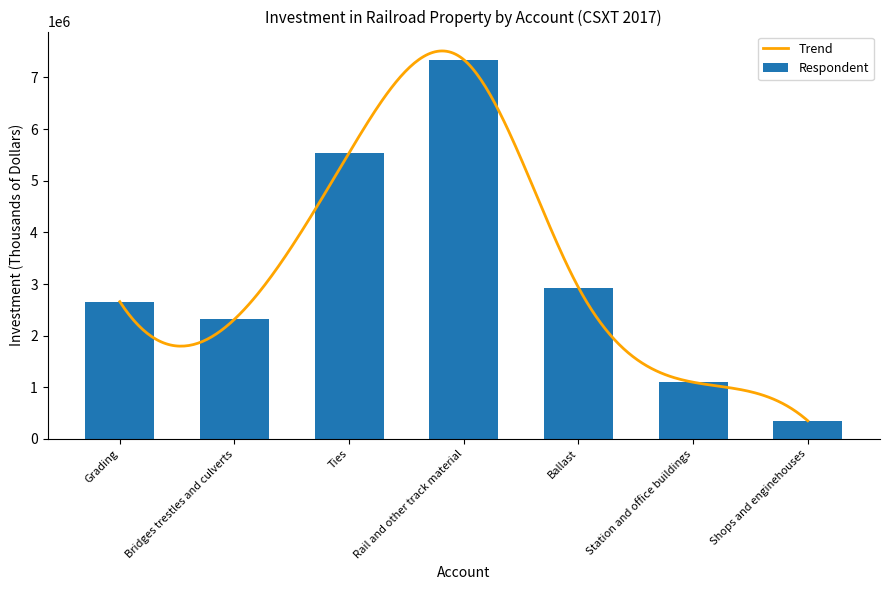

Reading left to right, transcribe all the data shown in this chart.

Grading=2658037	Bridges trestles and culverts=2317197	Ties=5541149	Rail and other track material=7344664	Ballast=2932366	Station and office buildings=1098215	Shops and enginehouses=351423